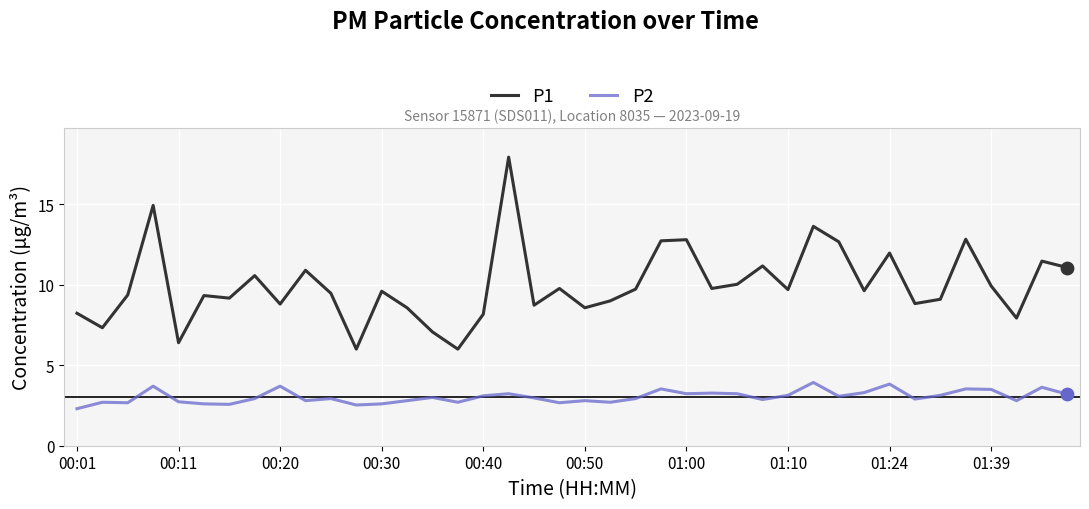

True or false: P1 and P2 intersect in this chart.

False